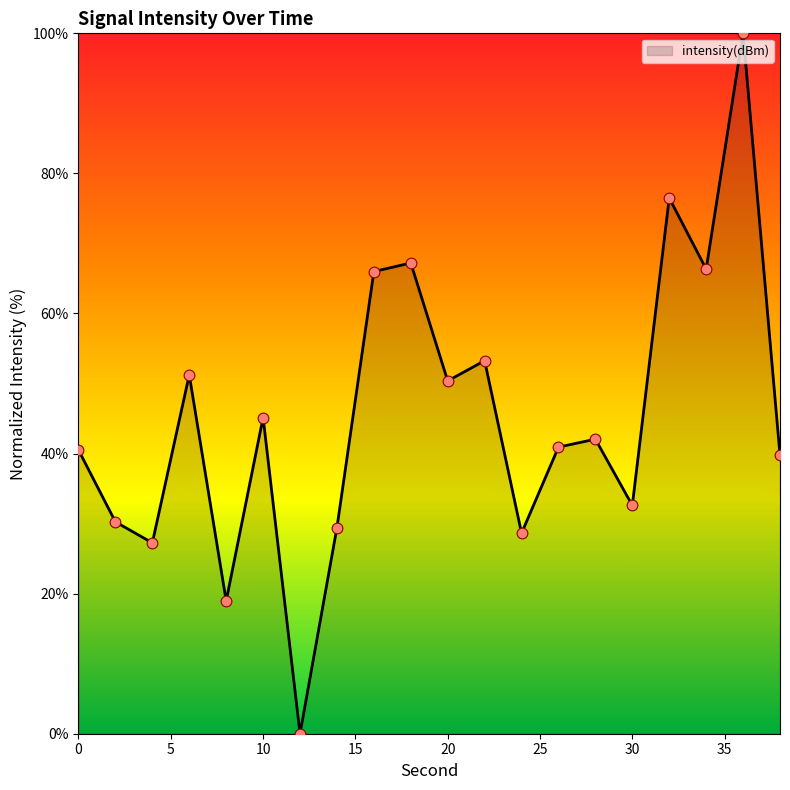

What is the difference between the maximum and minimum values?

100.0